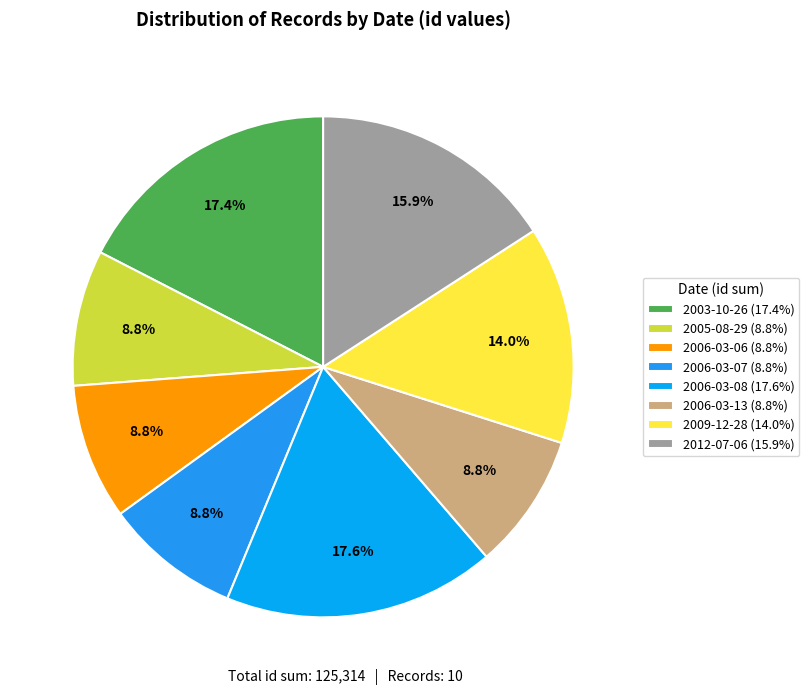

How many segments does this pie chart have?

8